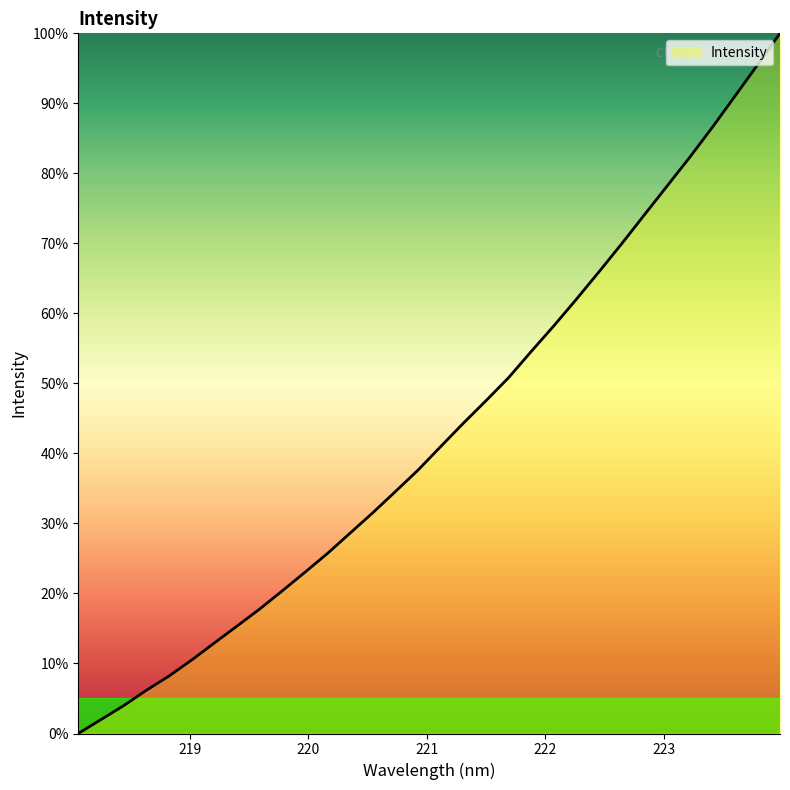

What is the difference between the maximum and minimum values?

100.0